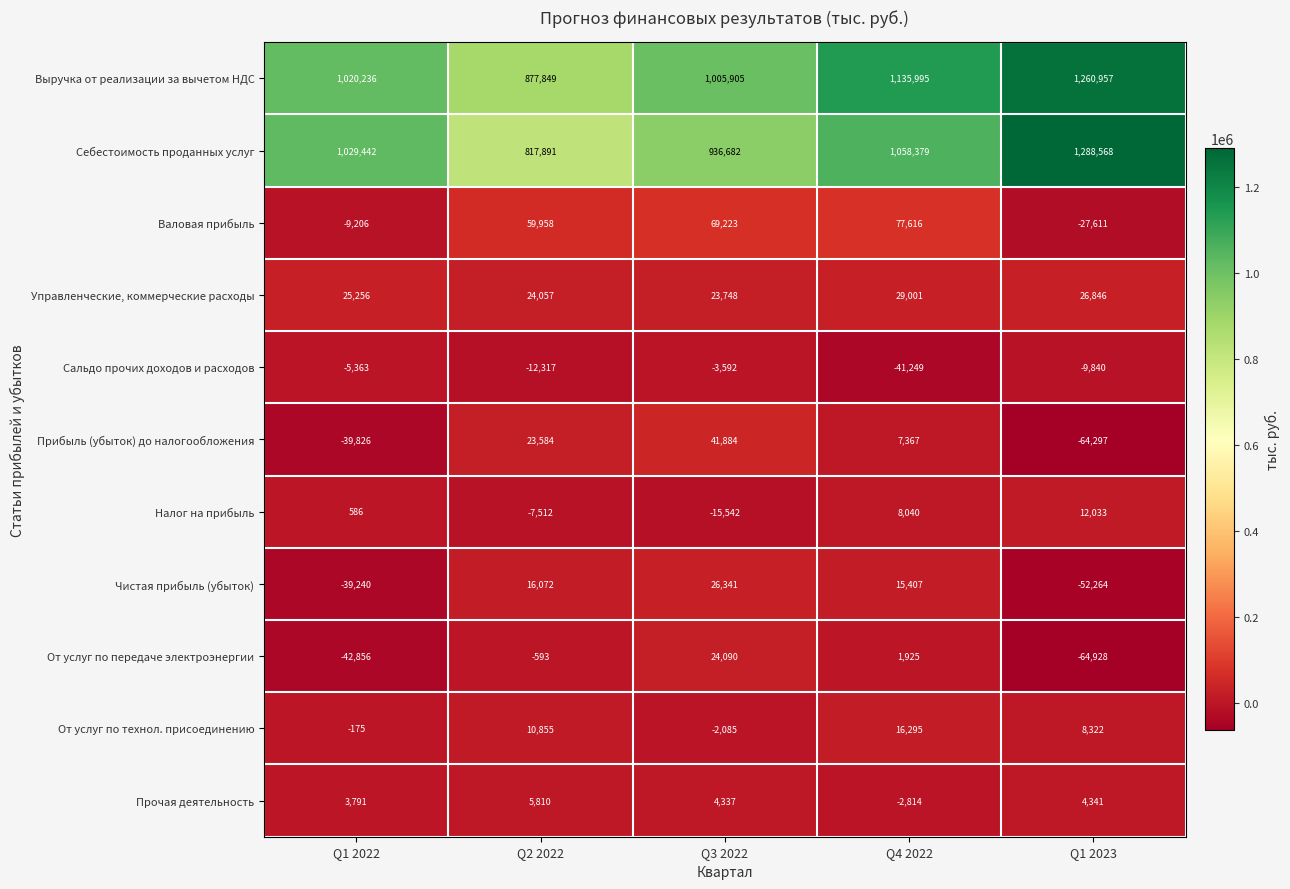

List the series in order of their peak value, lowest first.

Сальдо прочих доходов и расходов, Прочая деятельность, Налог на прибыль, От услуг по технол. присоединению, От услуг по передаче электроэнергии, Чистая прибыль (убыток), Управленческие, коммерческие расходы, Прибыль (убыток) до налогообложения, Валовая прибыль, Выручка от реализации за вычетом НДС, Себестоимость проданных услуг